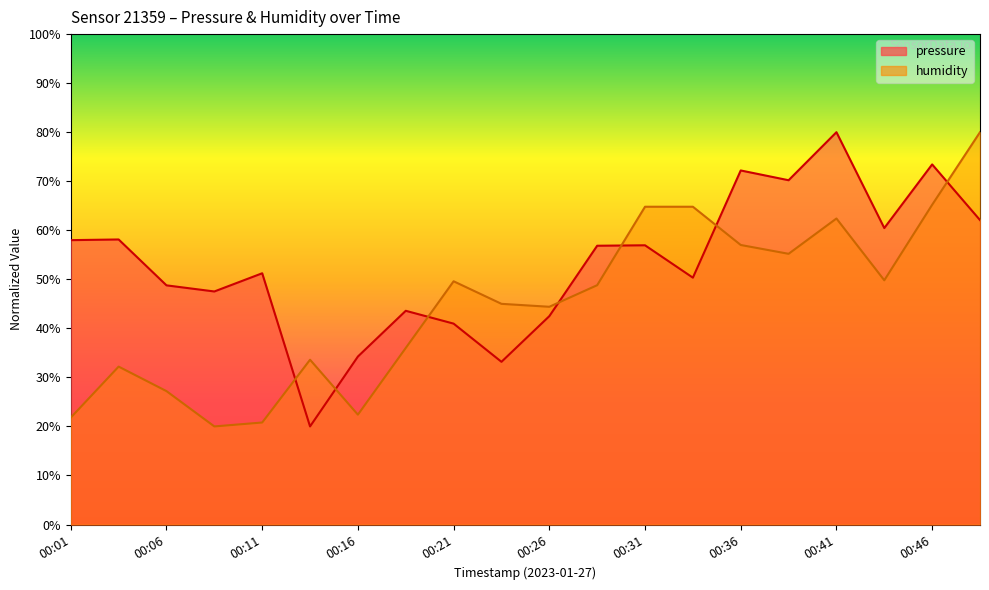

What are all the series names shown in the legend?

pressure, humidity